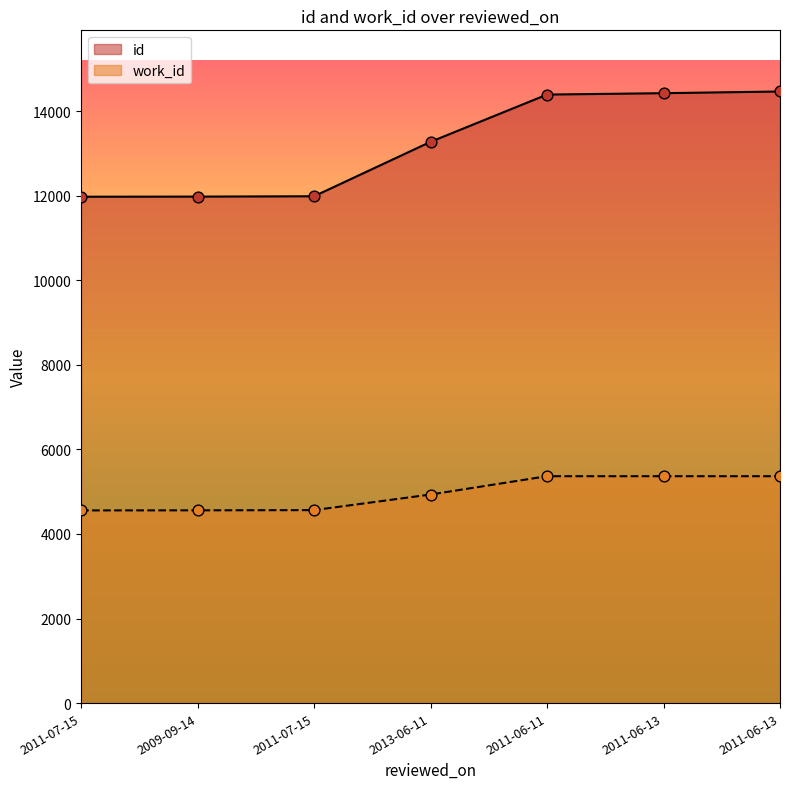

What are all the series names shown in the legend?

id, work_id